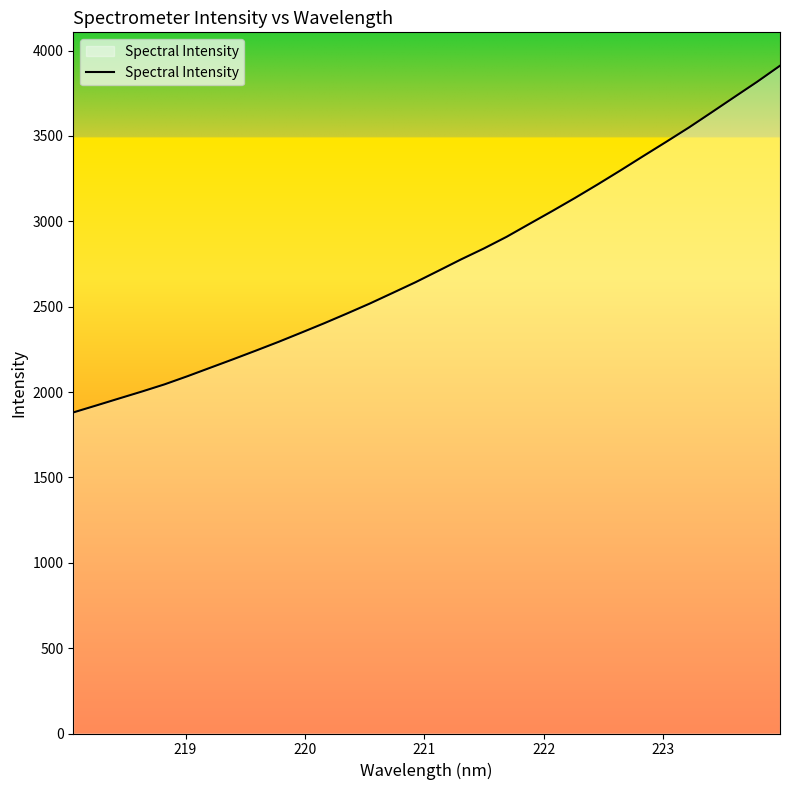

What is the difference between the maximum and minimum values?

2030.9